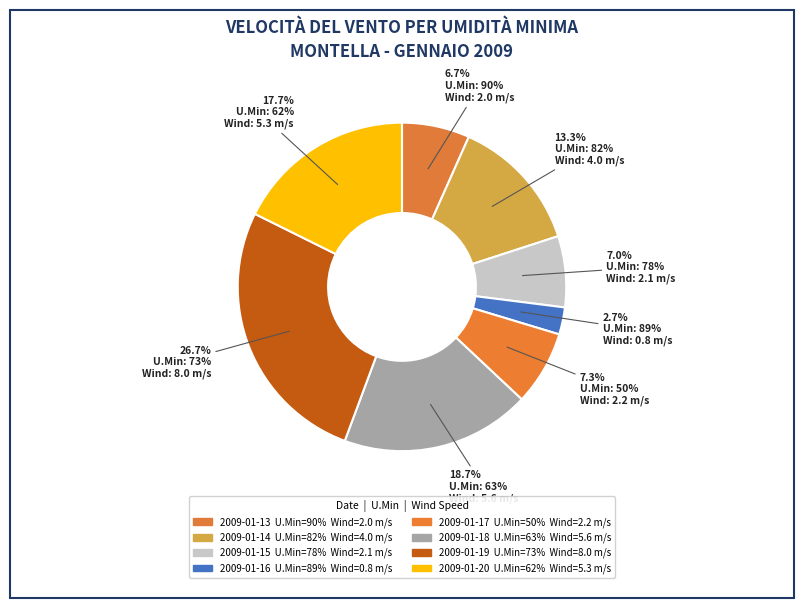

How many segments does this pie chart have?

8